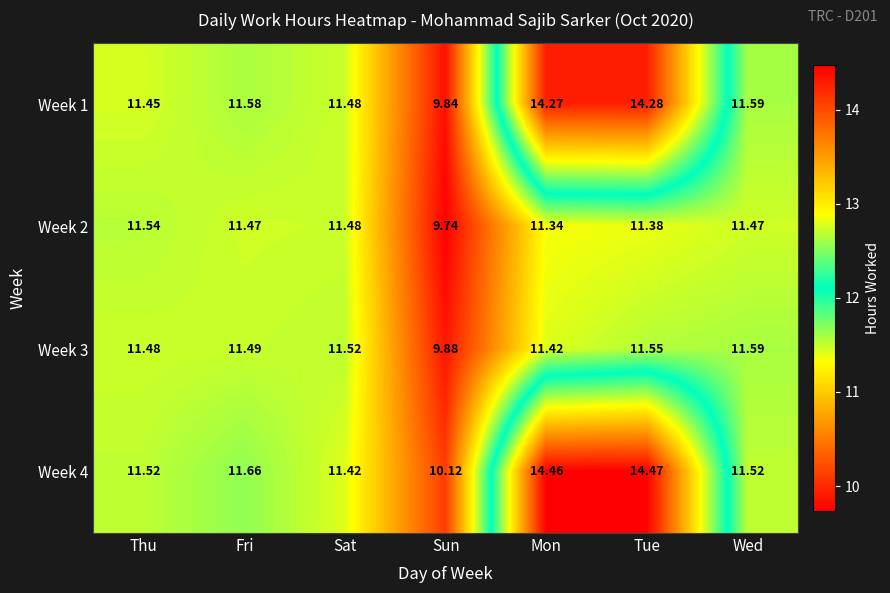

Which category has the lowest value in the Week 4 series?

Sun